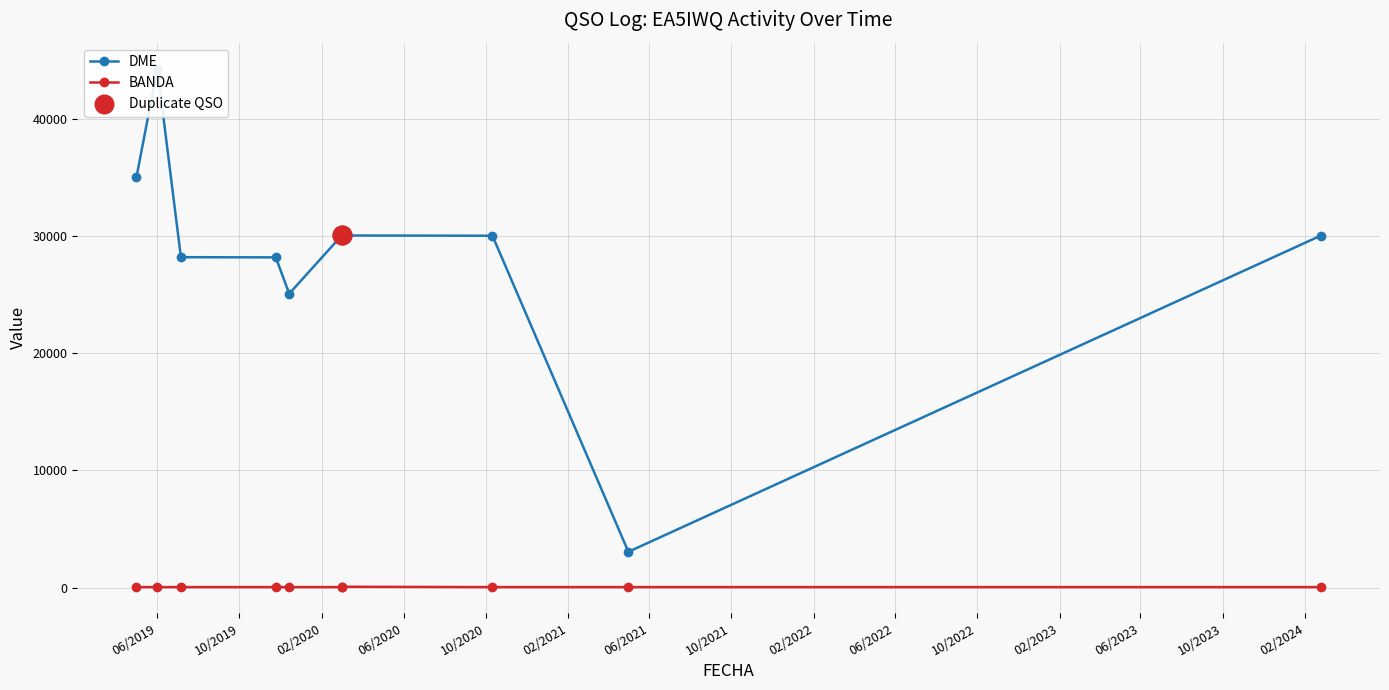

At which category is the sum across all series the highest?

01/06/2019